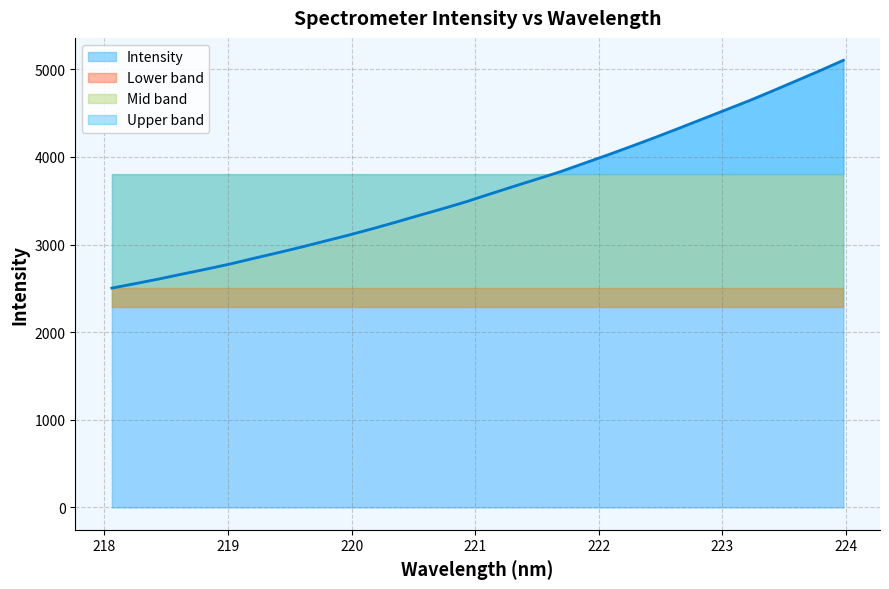

What is the change in value from 219.9712 to 223.0264?

+1430.1